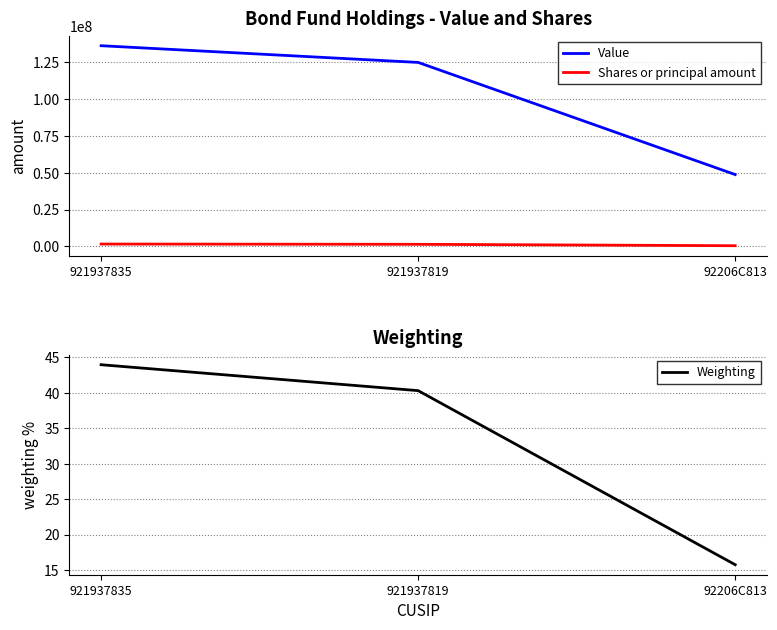

What is the label of the 2nd point from the right?

921937819